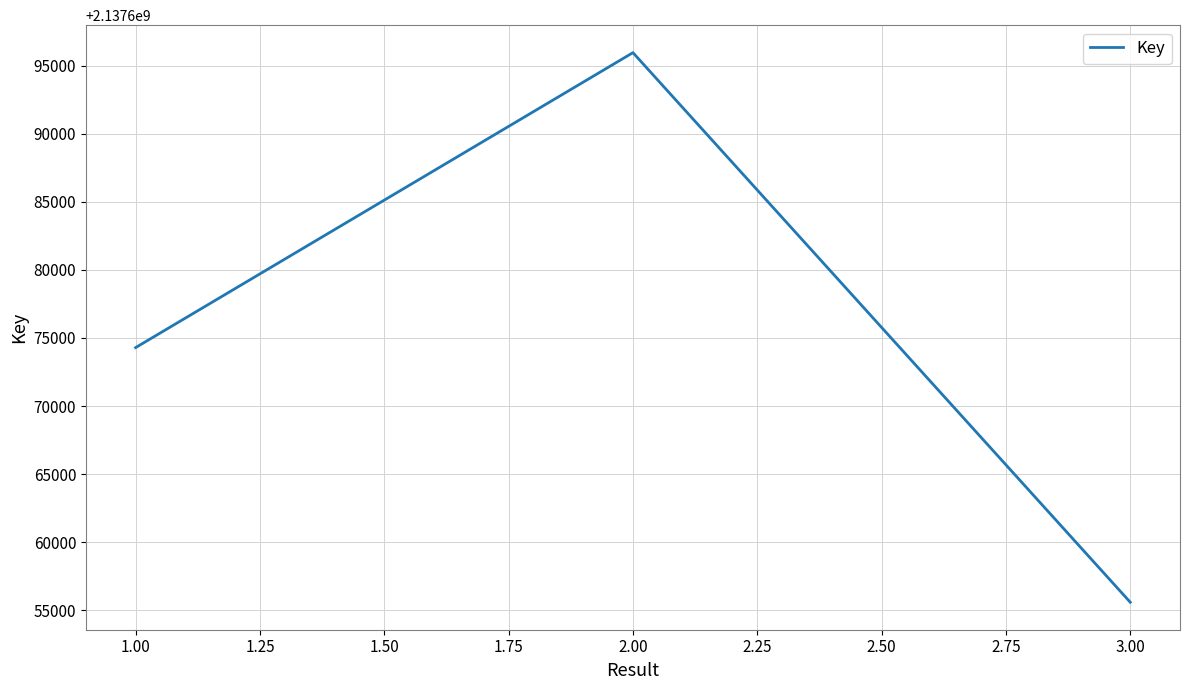

What is the change in value from 1.00 to 3.00?

-18696